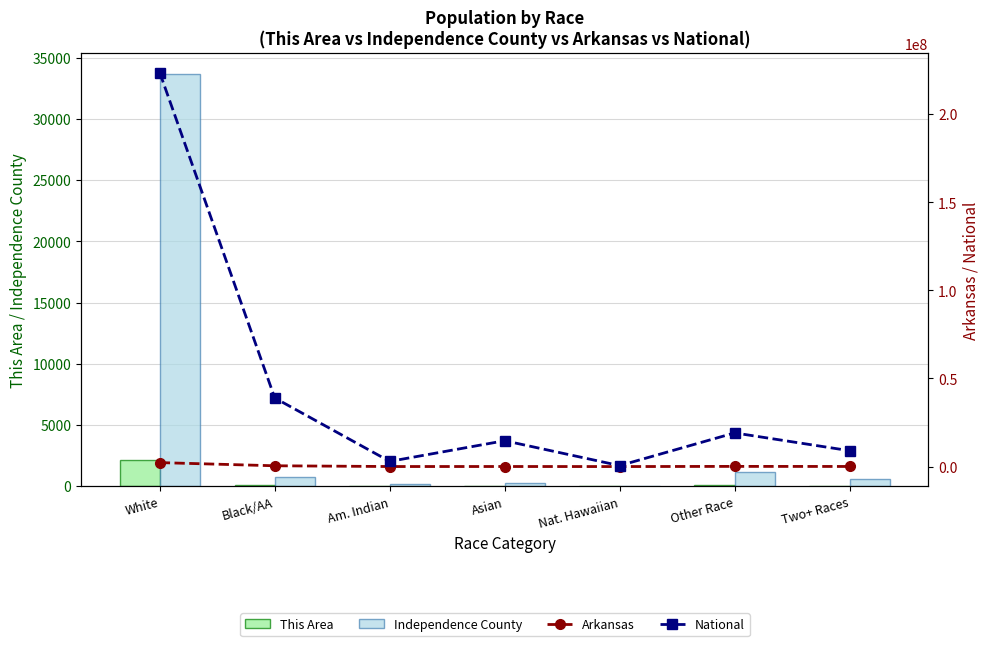

What is the sum of all Arkansas values?

2915918